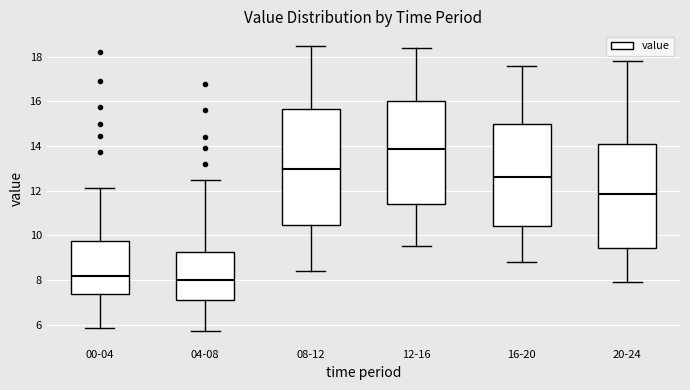

Where is the lower edge of the box for 04-08 on the y-axis? The values are not printed on the chart, so give them approximately, as read against the axis.

7.2